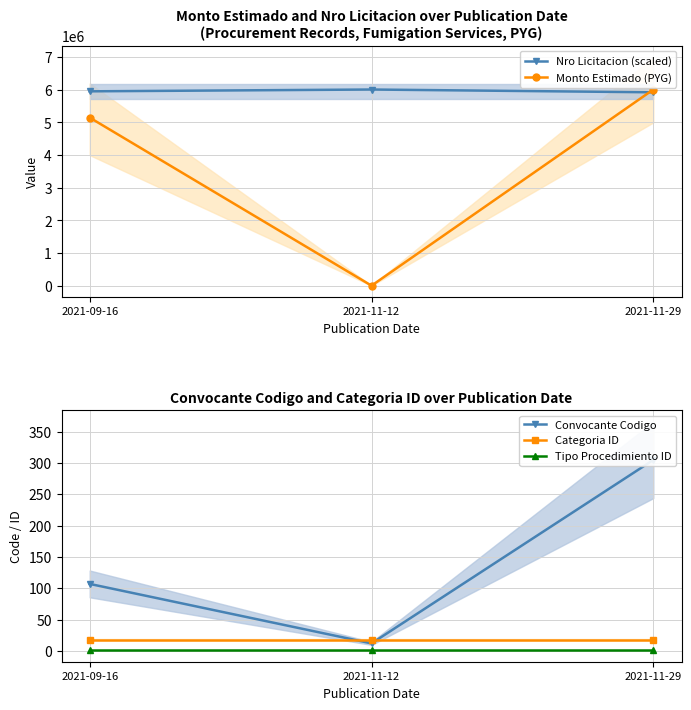

Rank the categories by Categoria ID value from lowest to highest.

2021-09-16, 2021-11-12, 2021-11-29